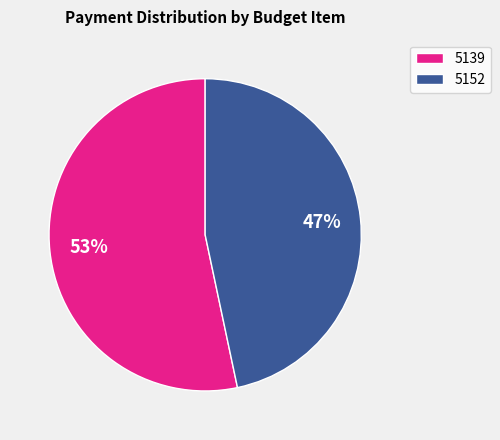

To the nearest percent, what percentage of the pie is 5139?

53%